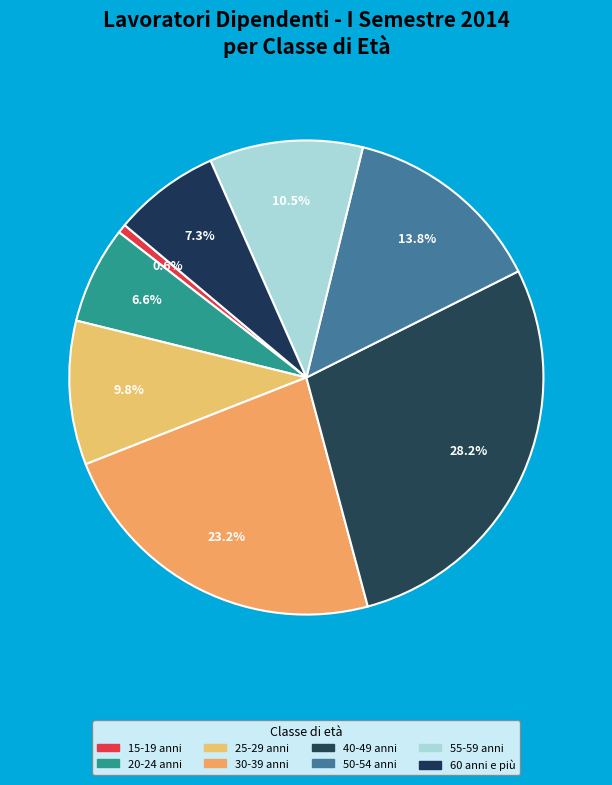

Count the number of slices in the pie.

8